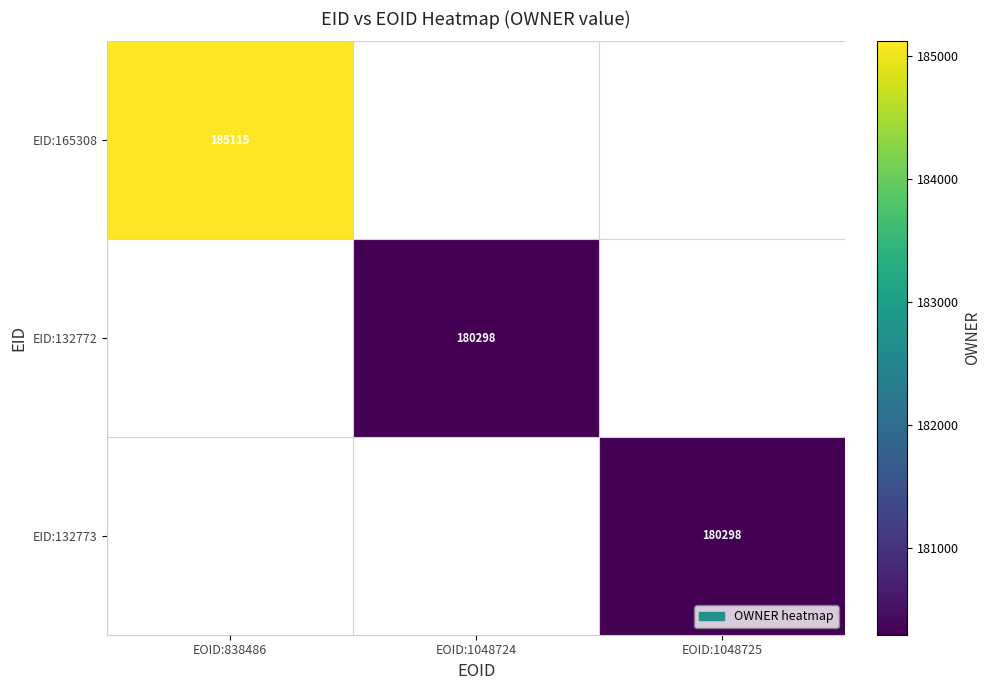

The EID:165308 series shows 315424.0 at EOID:838486. True or false?

False